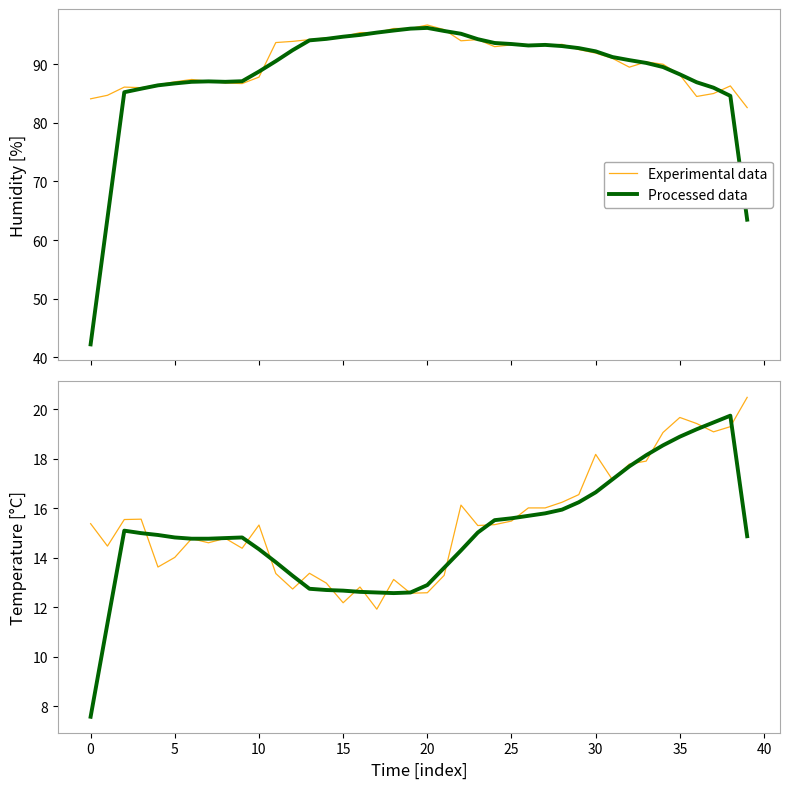

The Experimental data series shows 25.4 at 25. True or false?

False